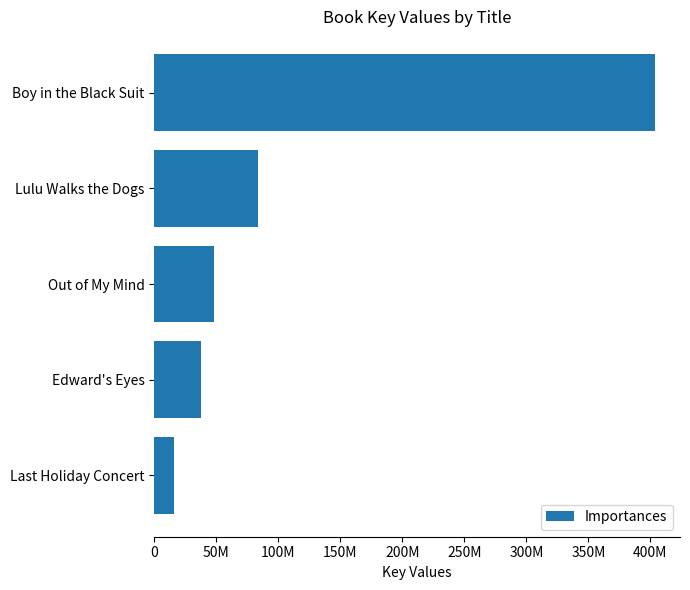

How many data points are above 47856459?

2